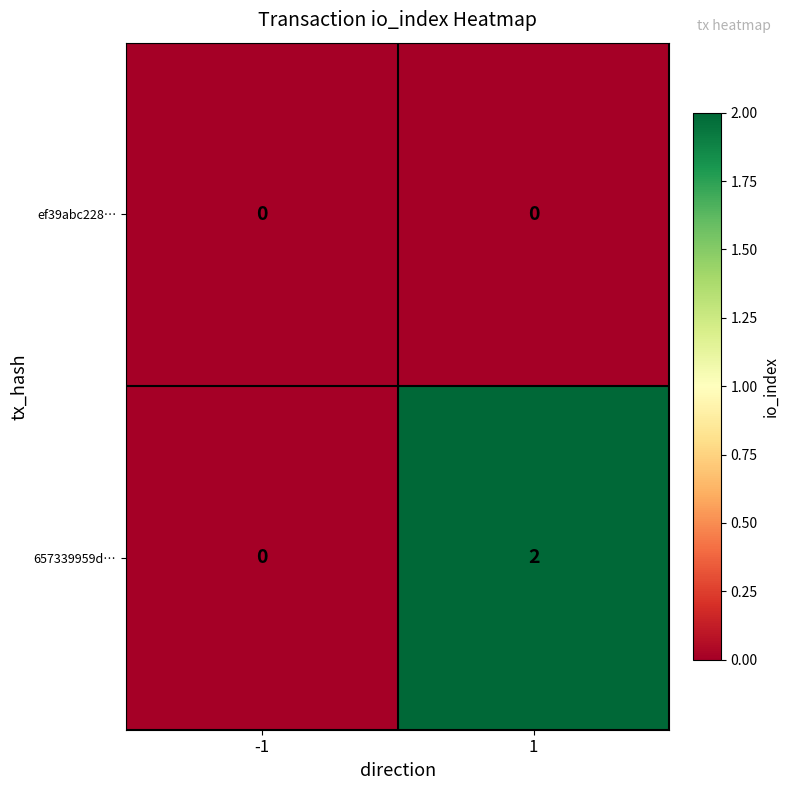

What is the difference between the highest and lowest values at 1?

2